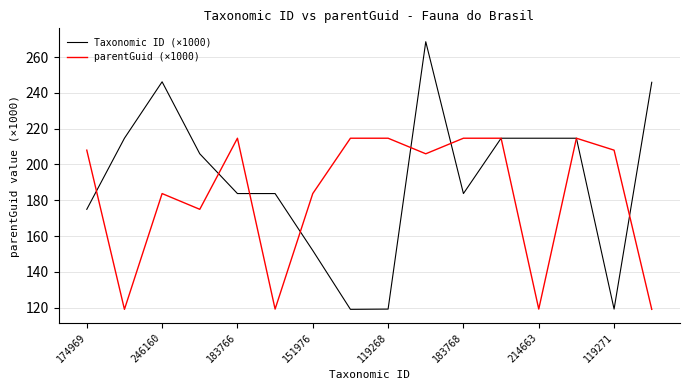

Rank the series by their average value, from lowest to highest.

parentGuid (×1000), Taxonomic ID (×1000)